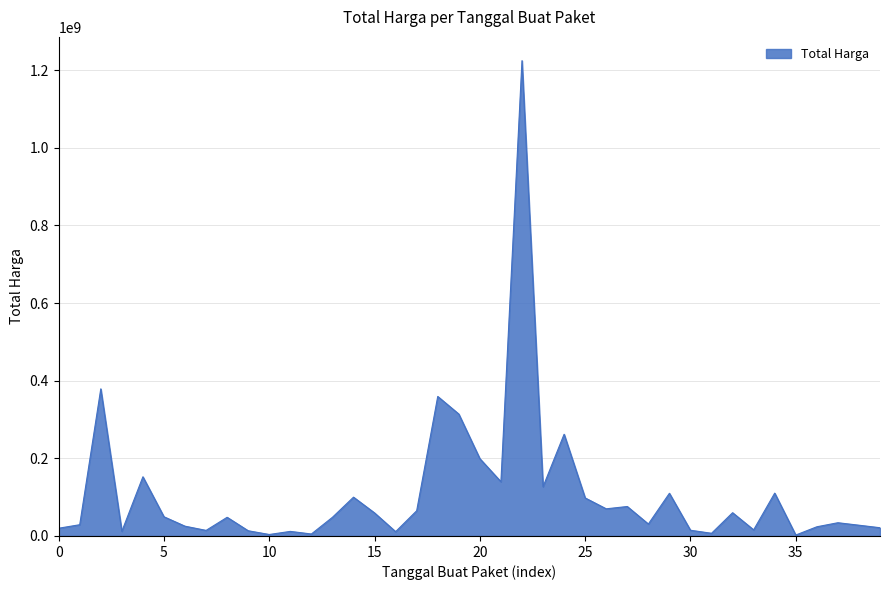

What is the difference between the maximum and minimum values?

1222286250